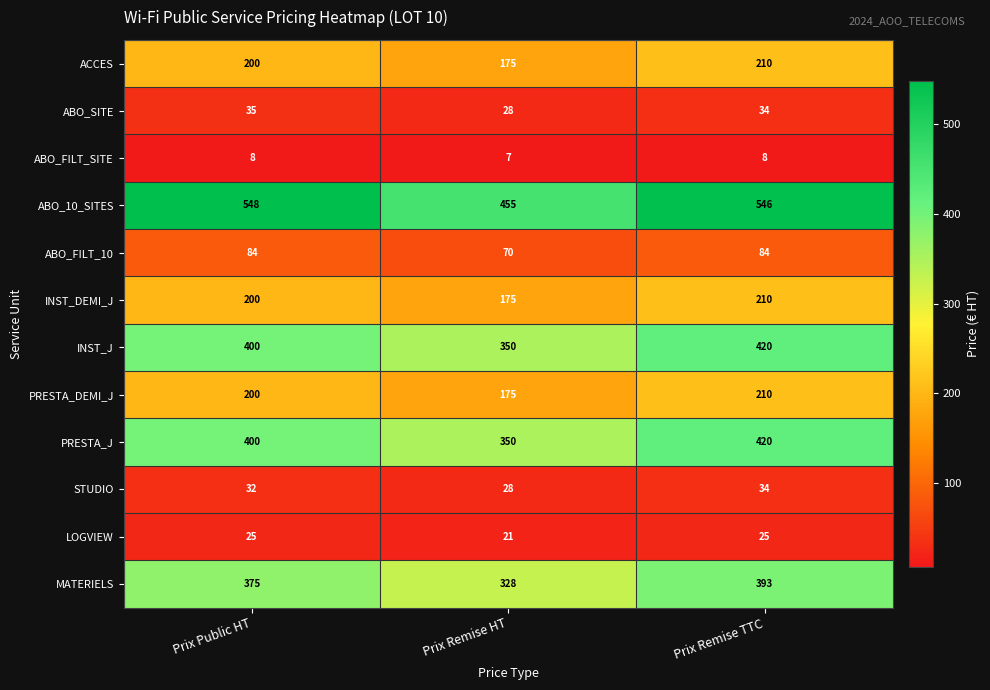

Which series has the largest range (max minus min)?

ABO_10_SITES